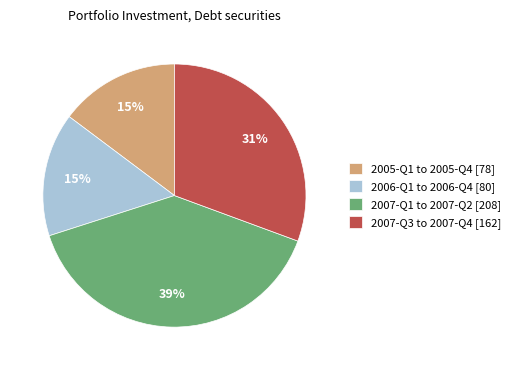

Approximately how many times larger is the value at 2007-Q1 to 2007-Q2 [208] compared to 2007-Q3 to 2007-Q4 [162]?

1.3